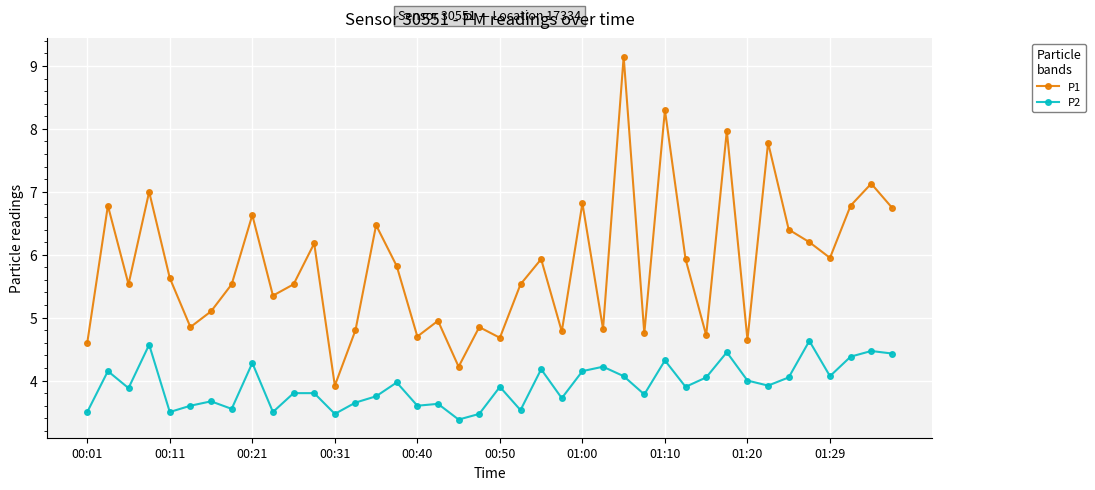

Which series has the widest spread of values?

P1